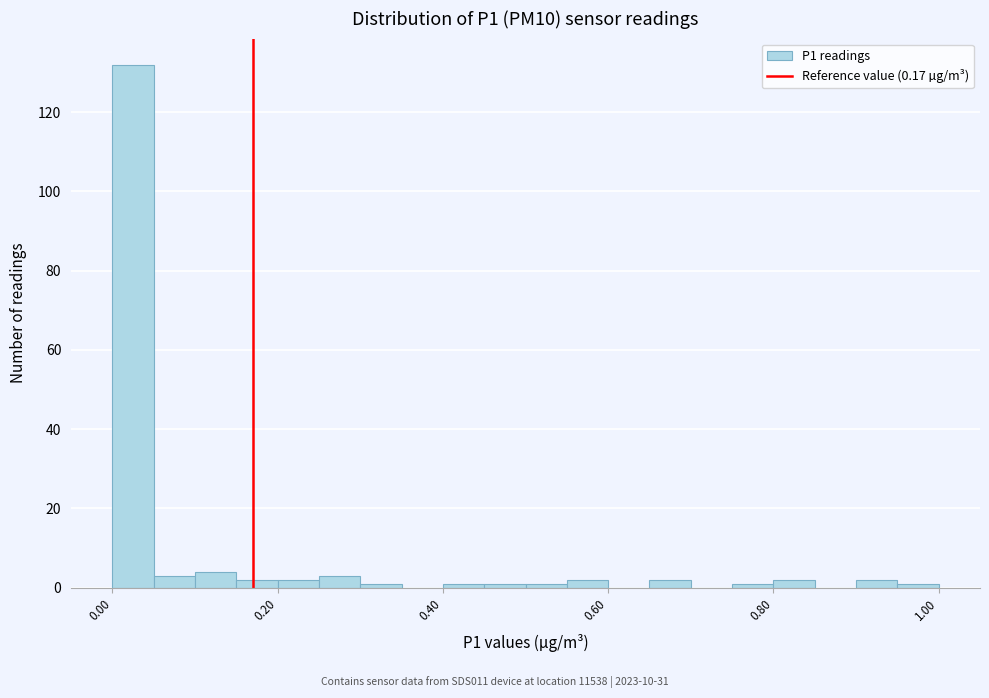

Around what value on the x-axis is the tallest bar? Give the approximate position of its centre, as read against the axis.

0.02